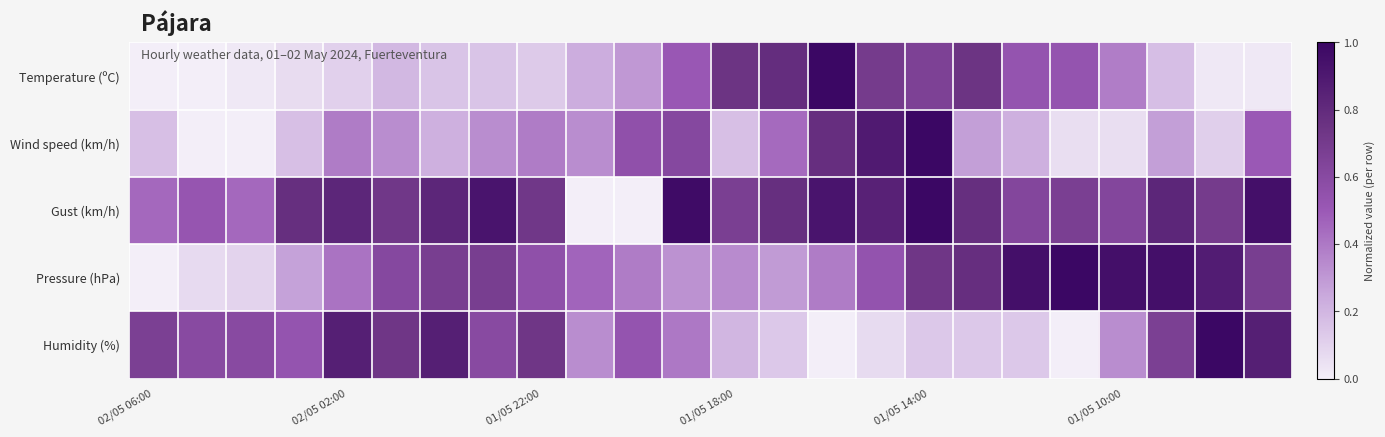

List the series in order of their peak value, highest first.

Temperature (ºC), Wind speed (km/h), Gust (km/h), Pressure (hPa), Humidity (%)